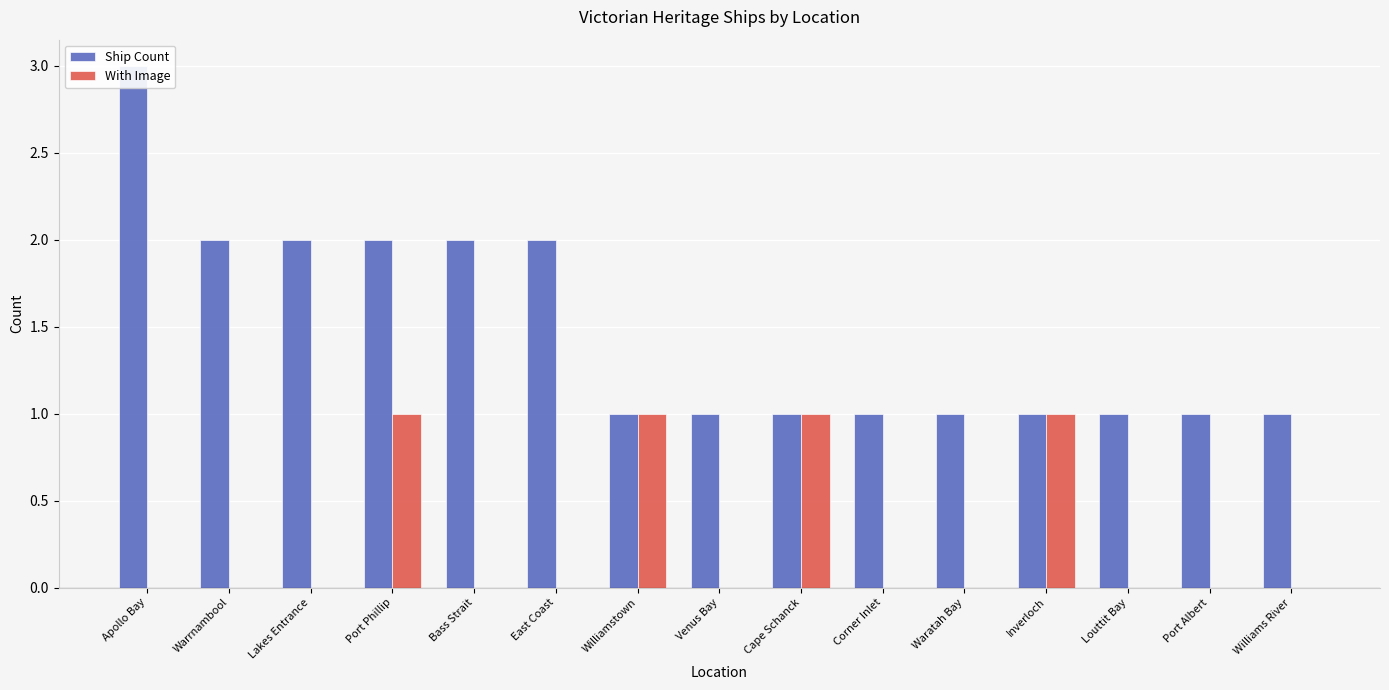

Reading left to right, what are all the values shown in this chart?

Ship Count: 3	2	2	2	2	2	1	1	1	1	1	1	1	1	1
With Image: 0	0	0	1	0	0	1	0	1	0	0	1	0	0	0